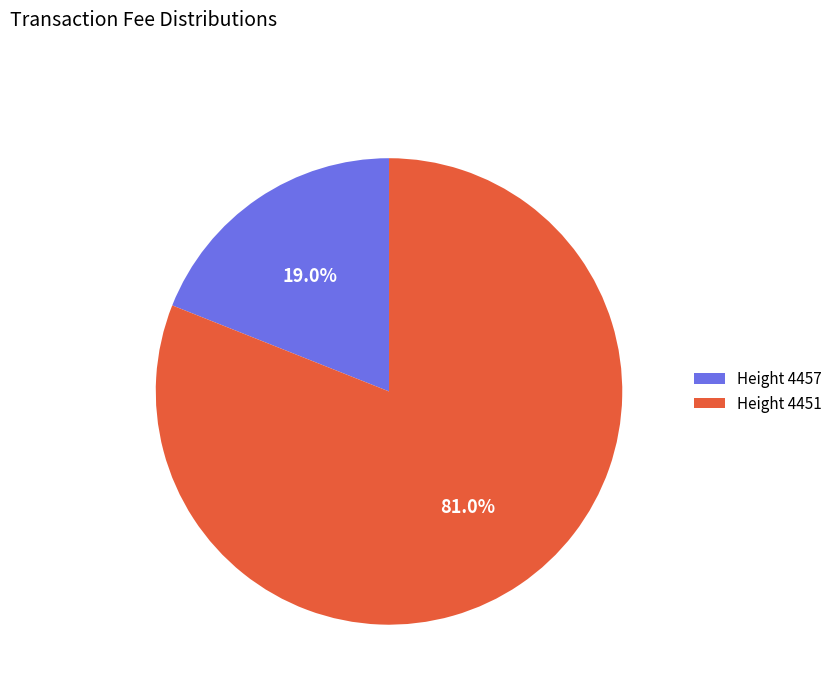

What is the largest slice in the pie chart?

Height 4451